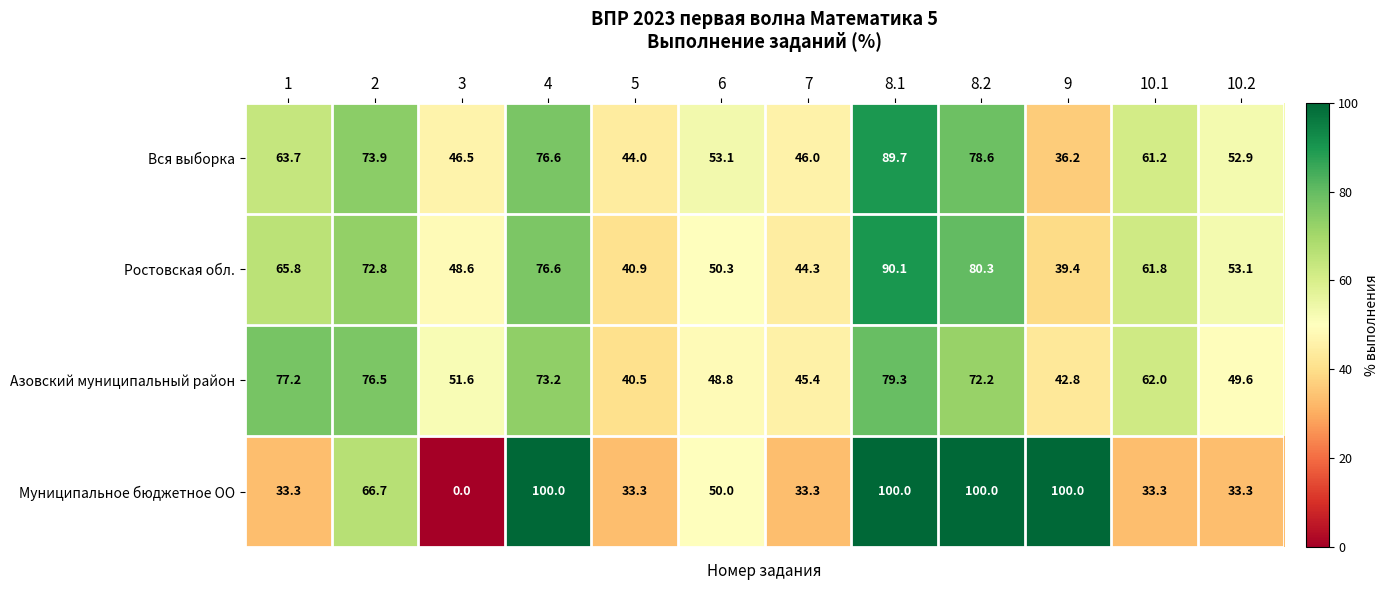

What is the maximum value shown in the chart?

100.0